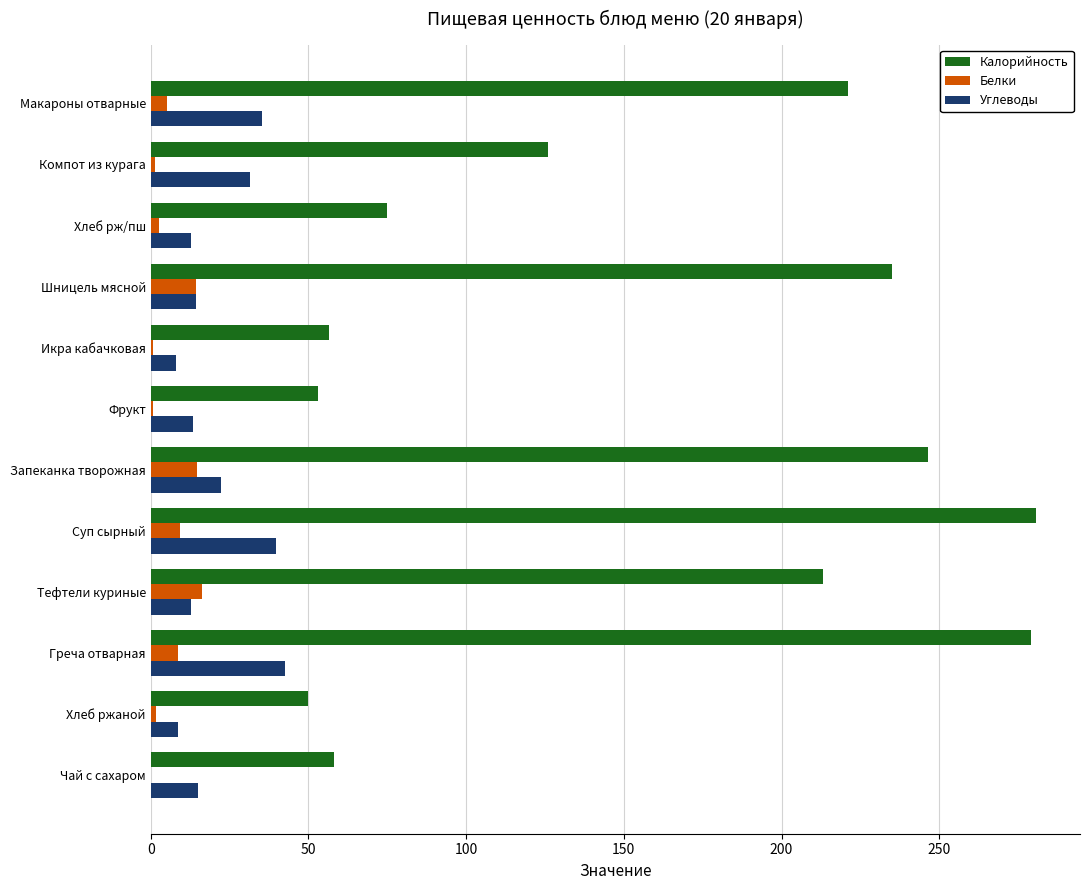

Count the number of data series in this chart.

3